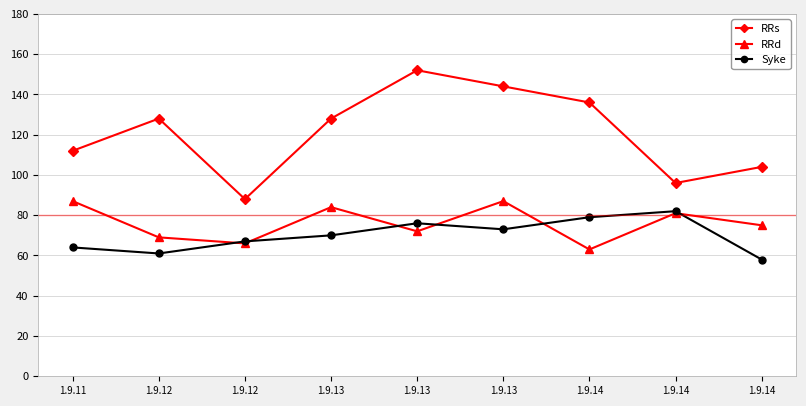

Is this an area chart (filled region under the line)?

No